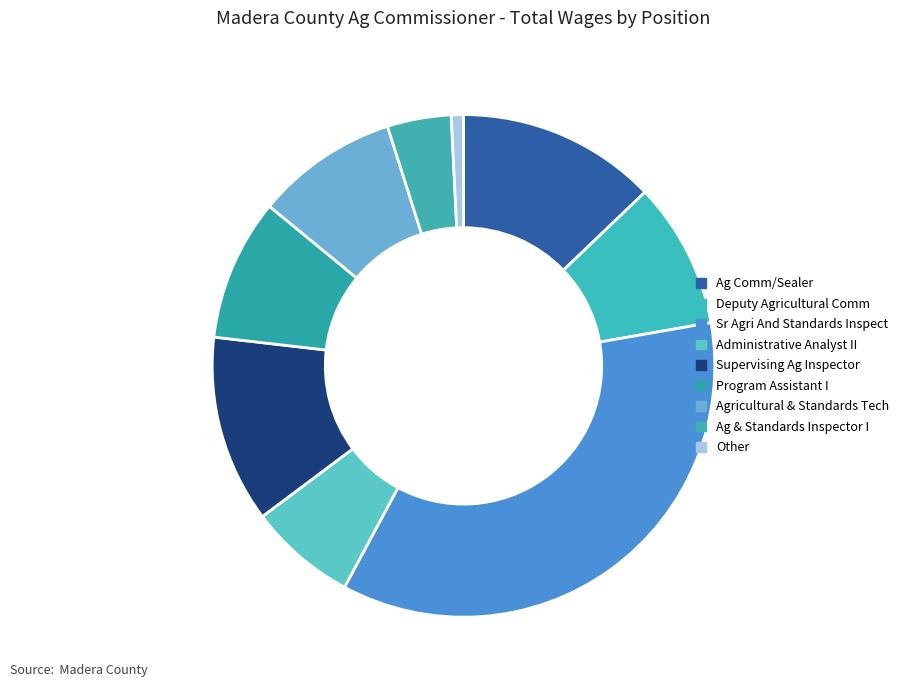

Which slice is the smallest?

Other